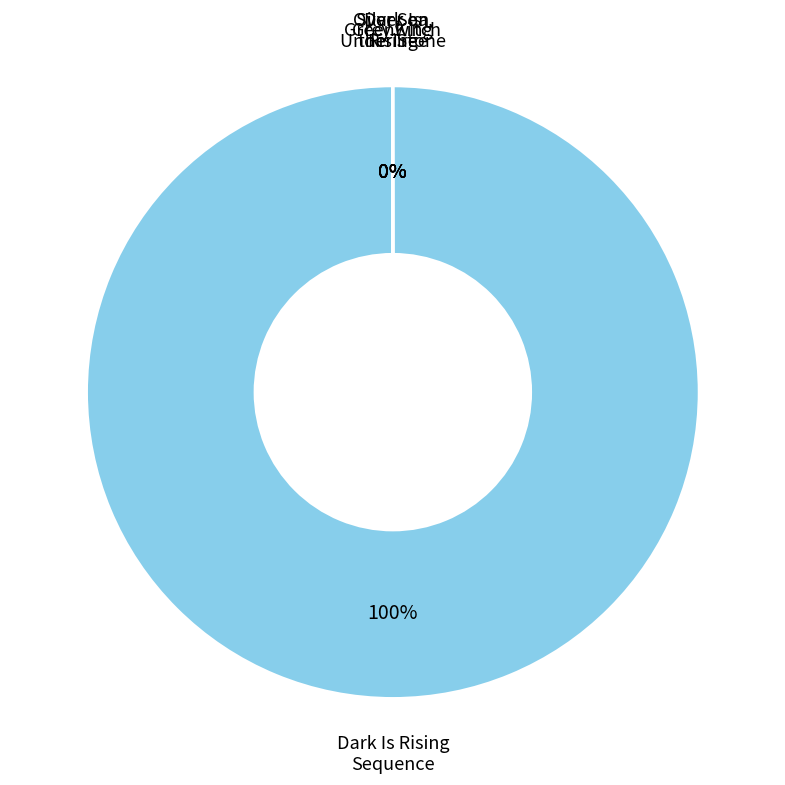

Is there a majority slice in this chart?

Yes